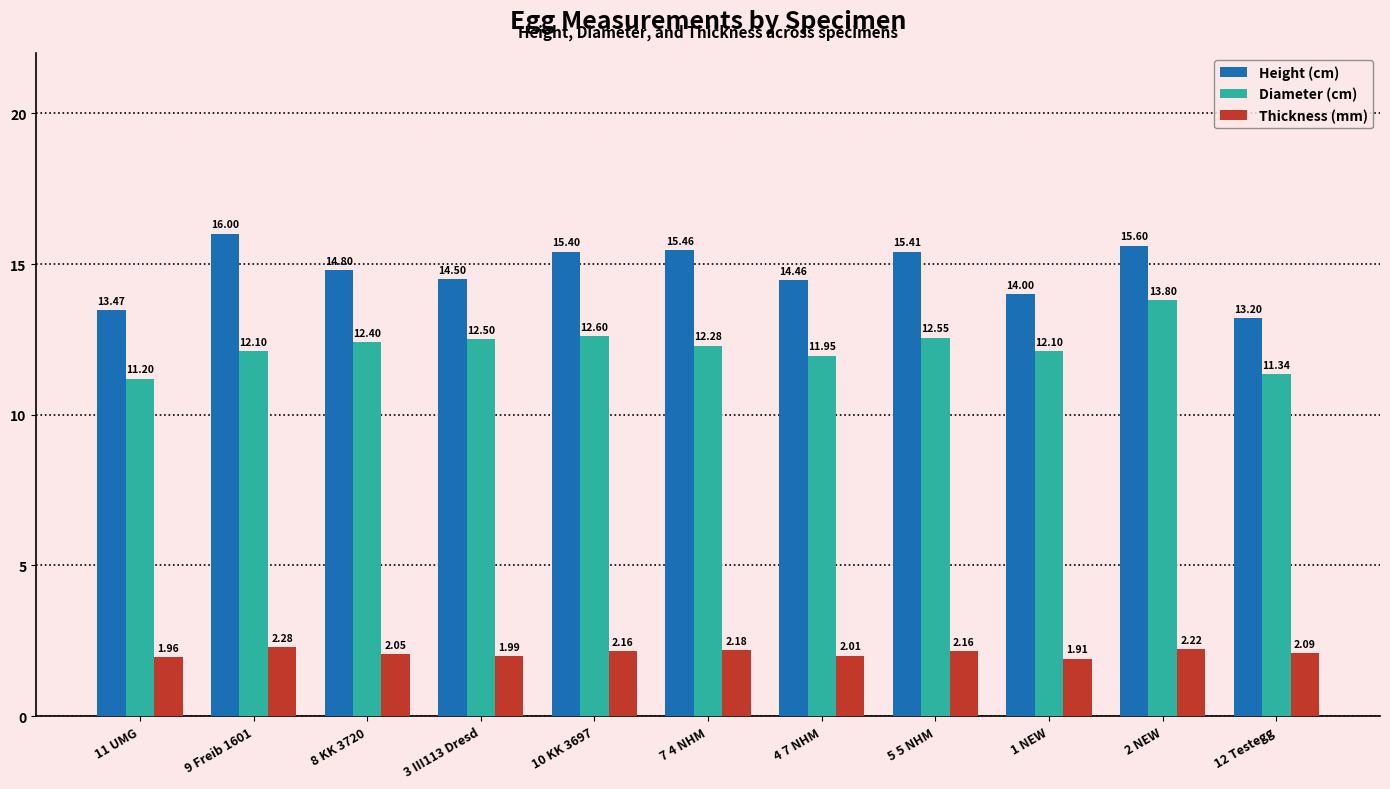

Does the chart contain stacked bars?

No